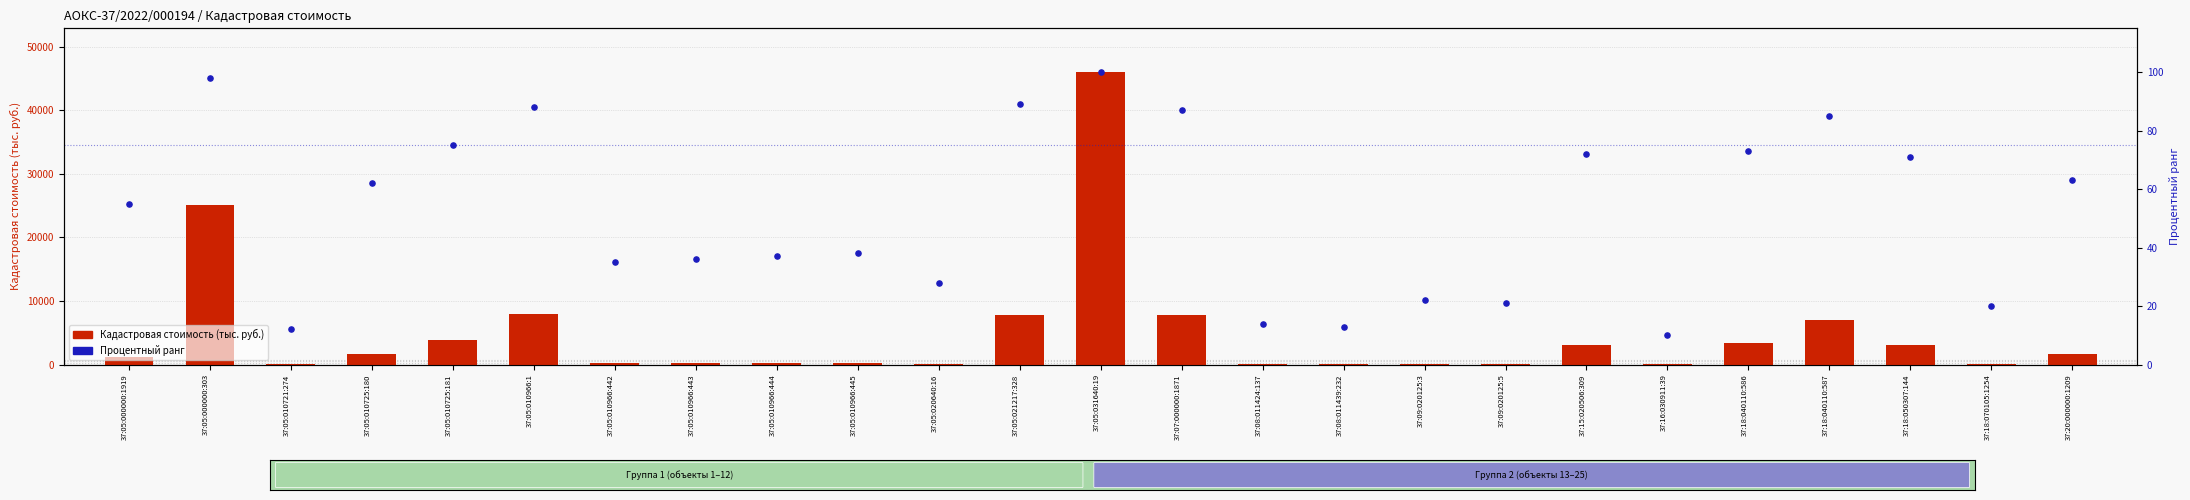

Which series contains the lowest Y value?

Процентный ранг